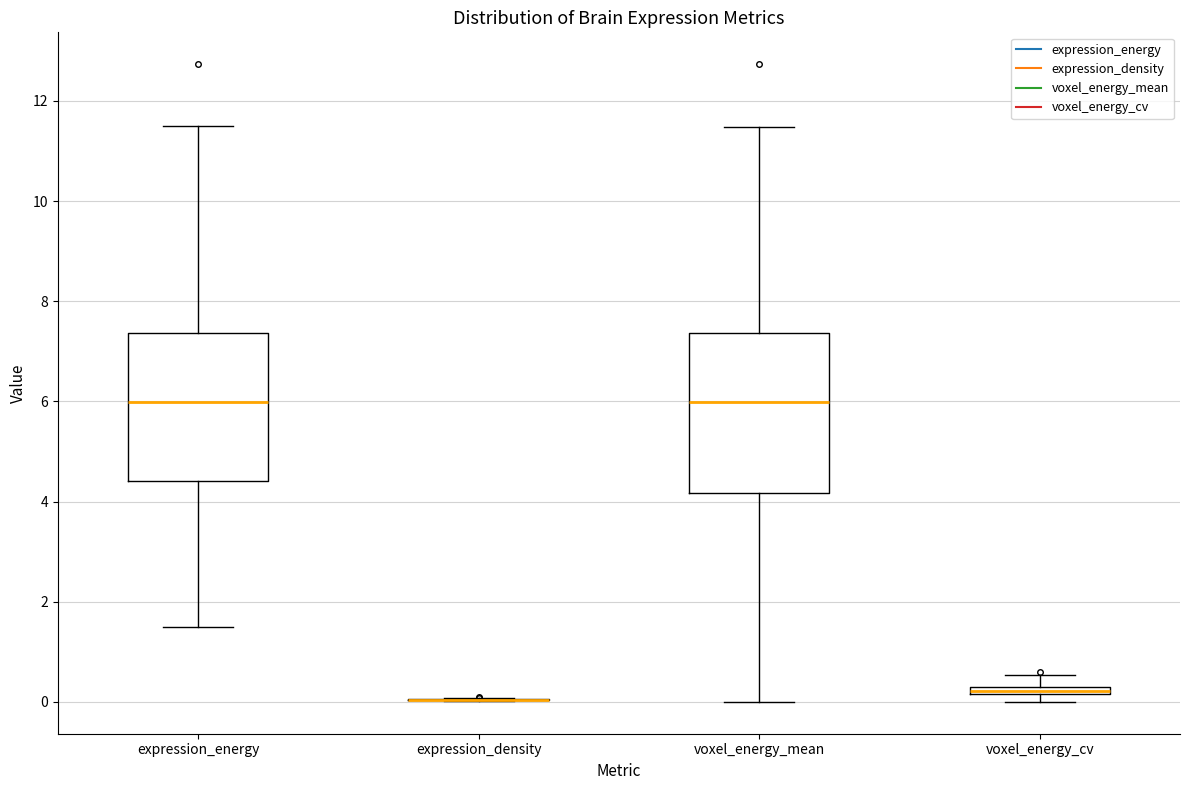

Which box is the tallest, from its lower edge to its upper edge?

voxel_energy_mean